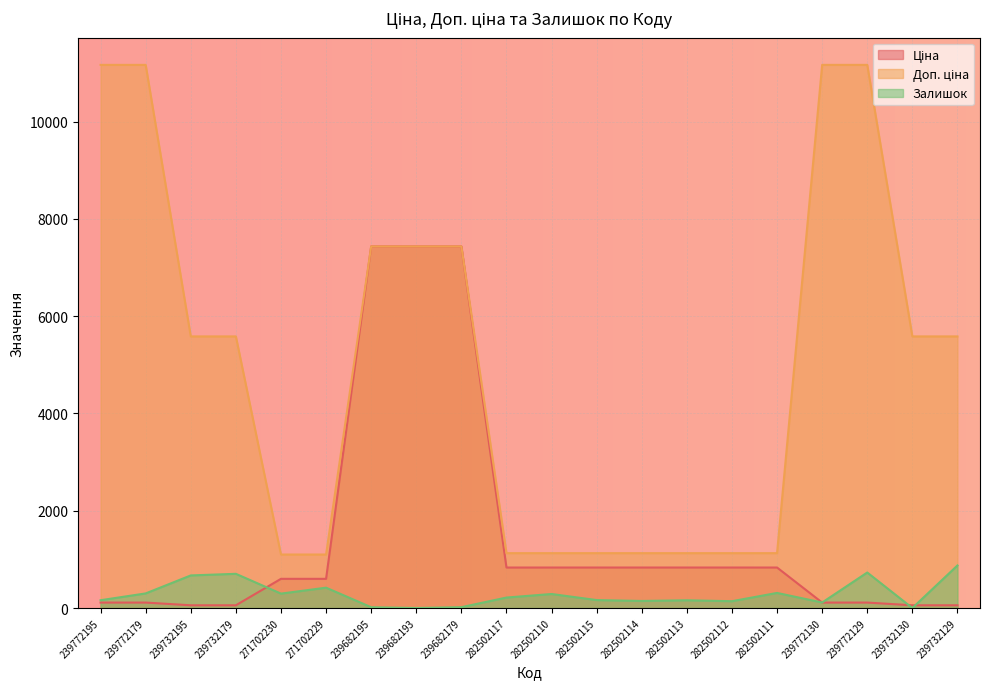

How many data points in Залишок are above 215?

9